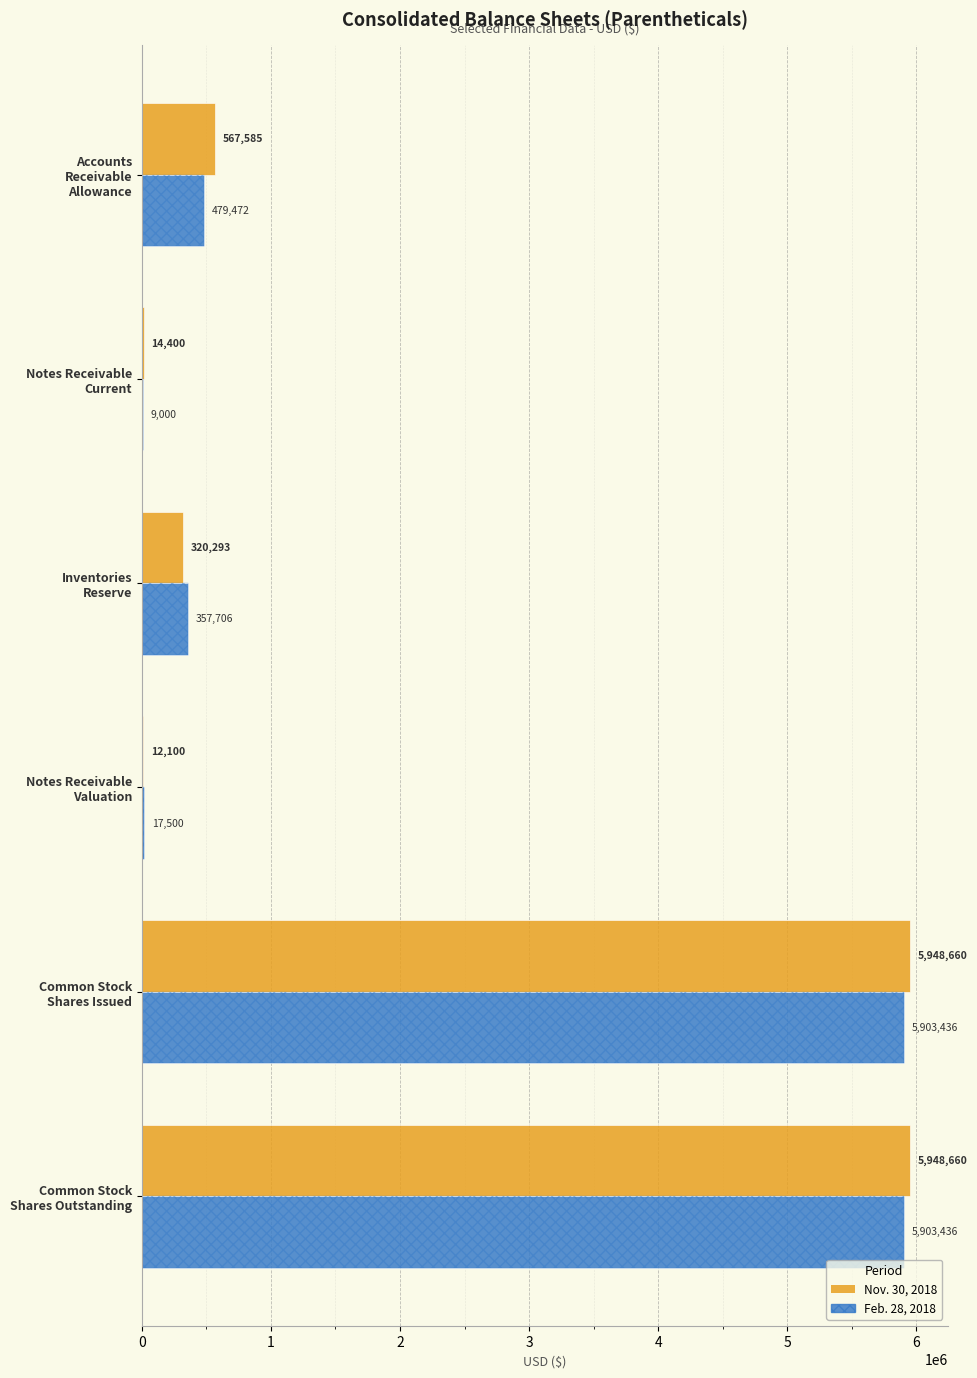

The value of Feb. 28, 2018 at Inventories Reserve is 495096. True or false?

False